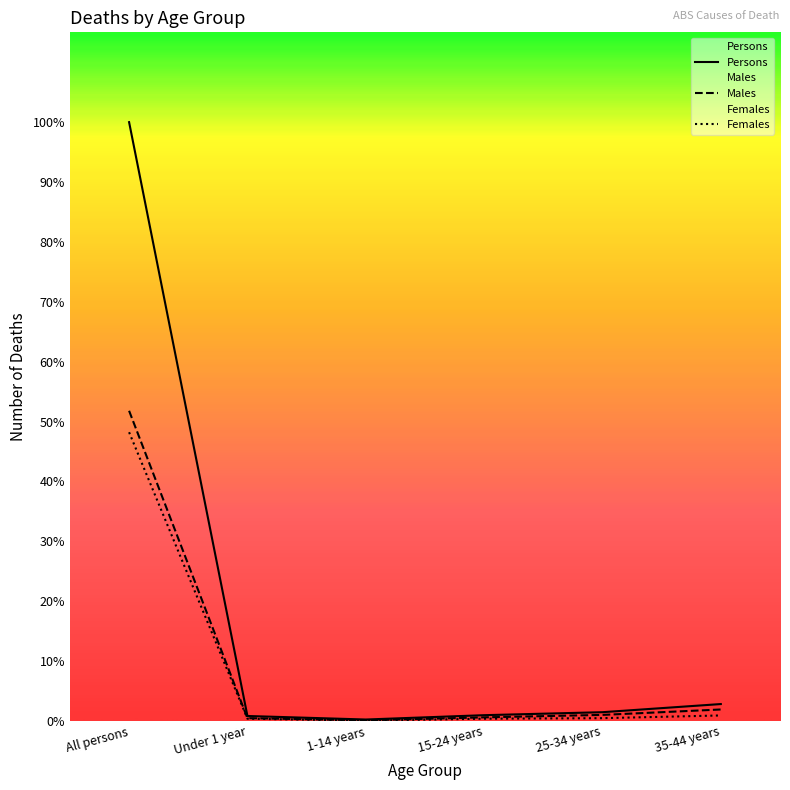

Which series has the largest total across all categories?

Persons